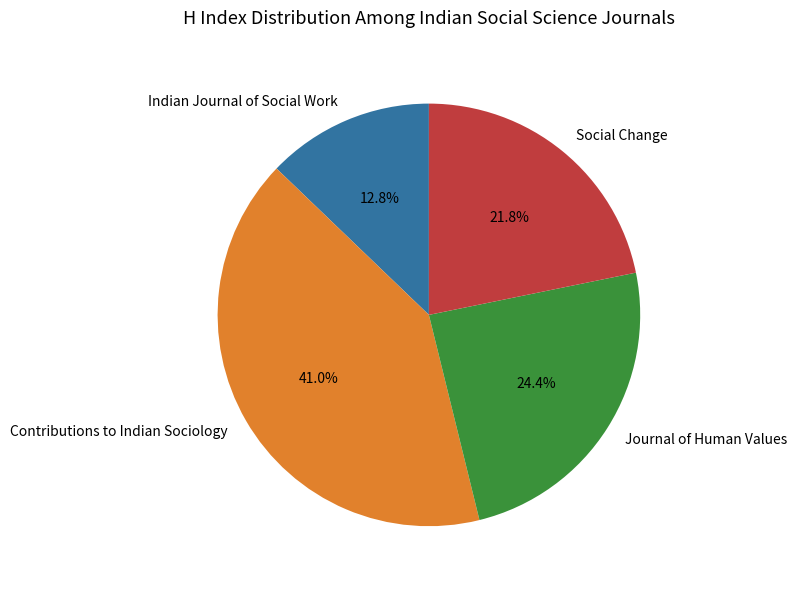

To the nearest percent, what percentage of the pie is Indian Journal of Social Work?

13%